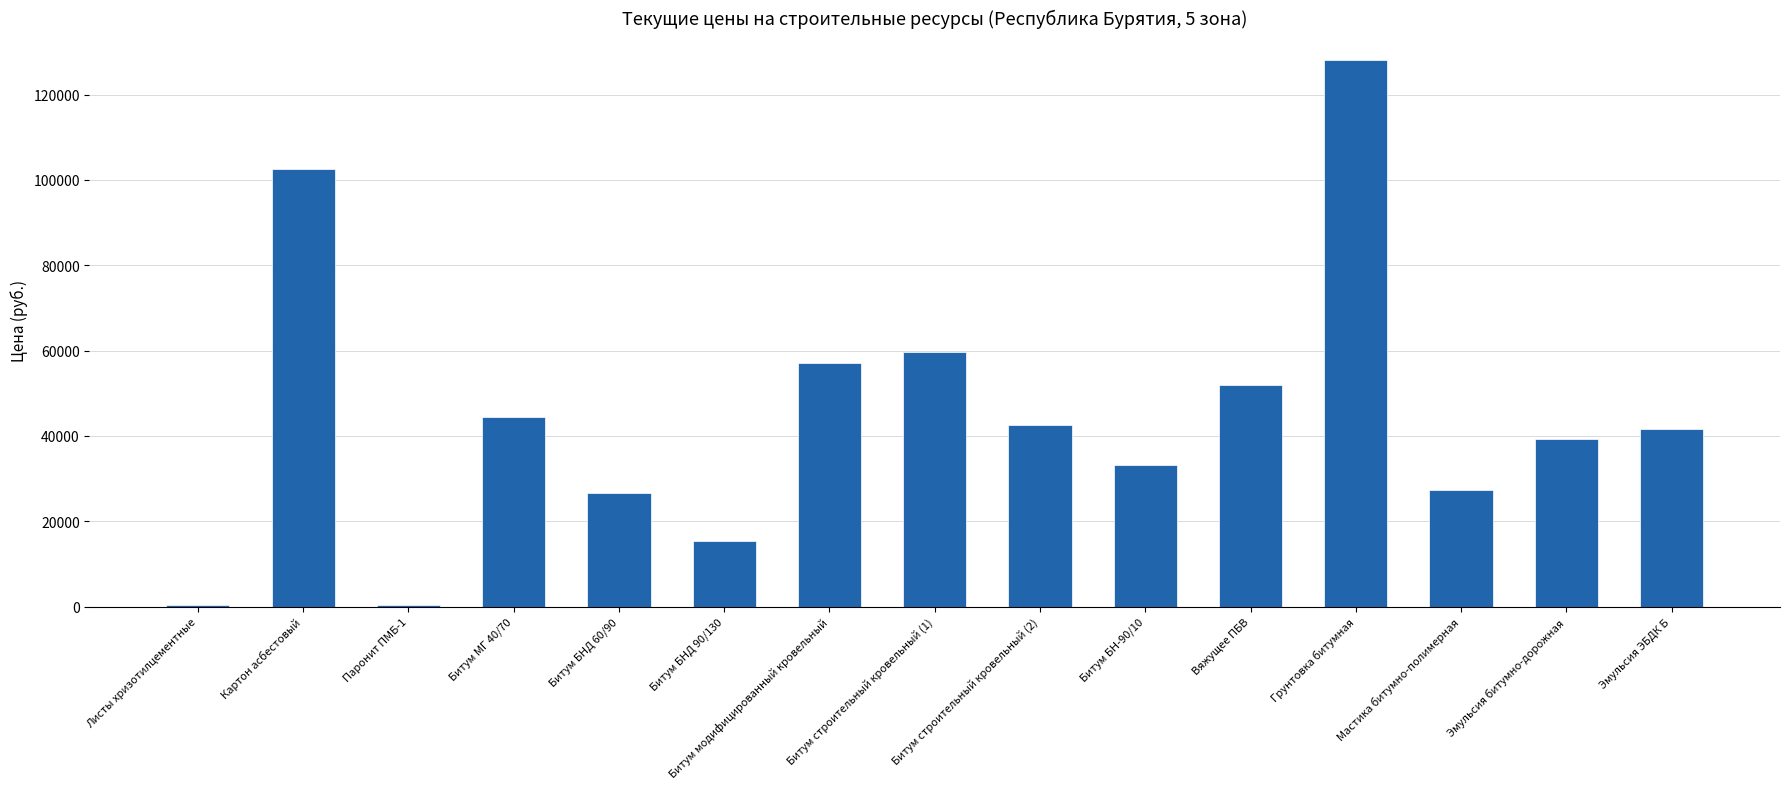

What is the change in value from Битум БНД 90/130 to Вяжущее ПБВ?

+36625.0